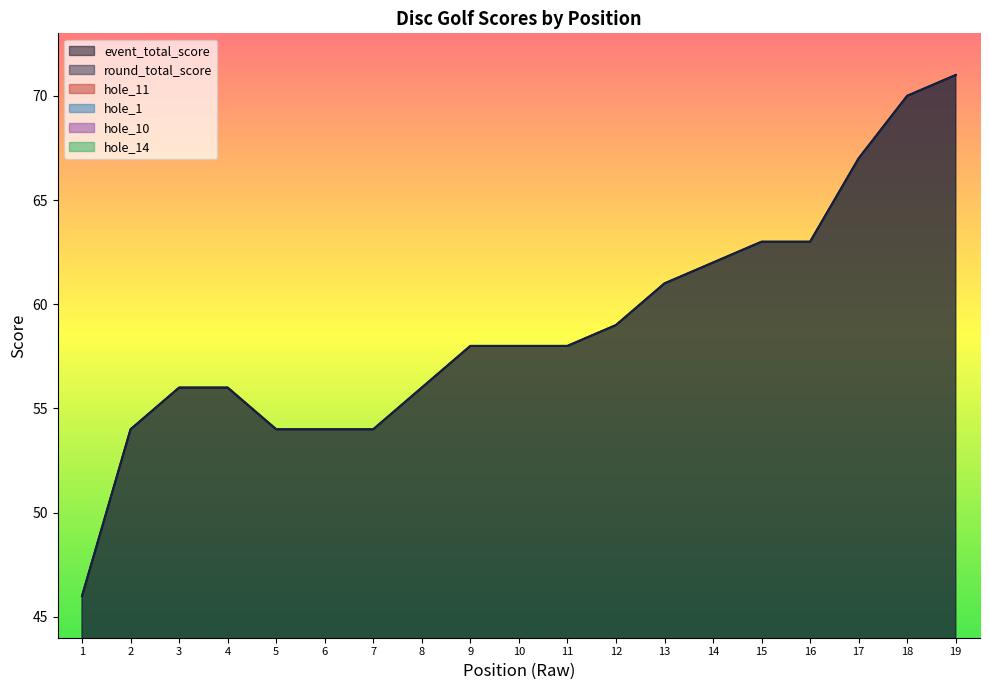

Rank the series by their maximum value, from highest to lowest.

event_total_score, round_total_score, hole_11, hole_10, hole_1, hole_14